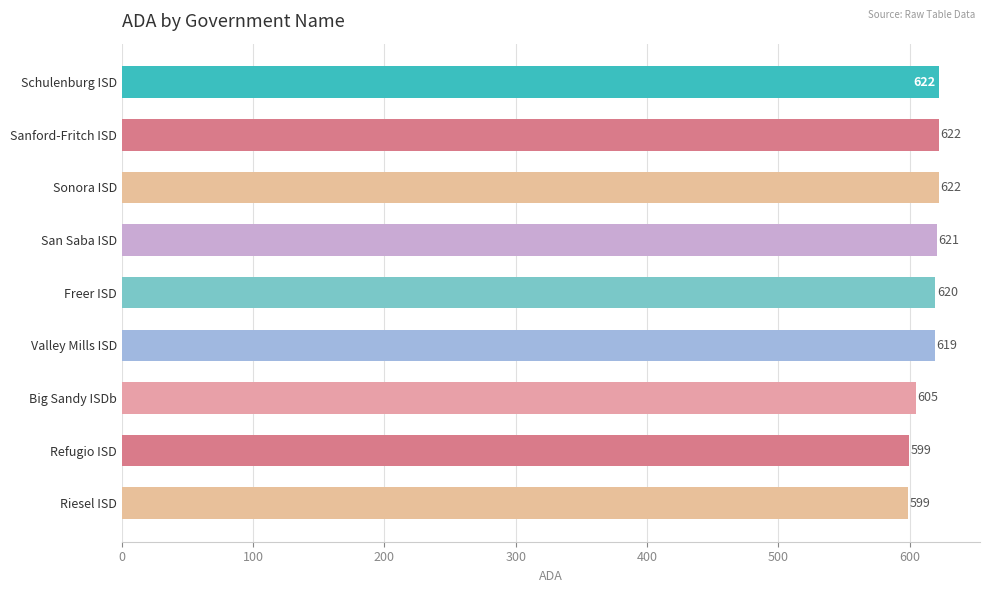

Between Refugio ISD and Schulenburg ISD, which is larger?

Schulenburg ISD